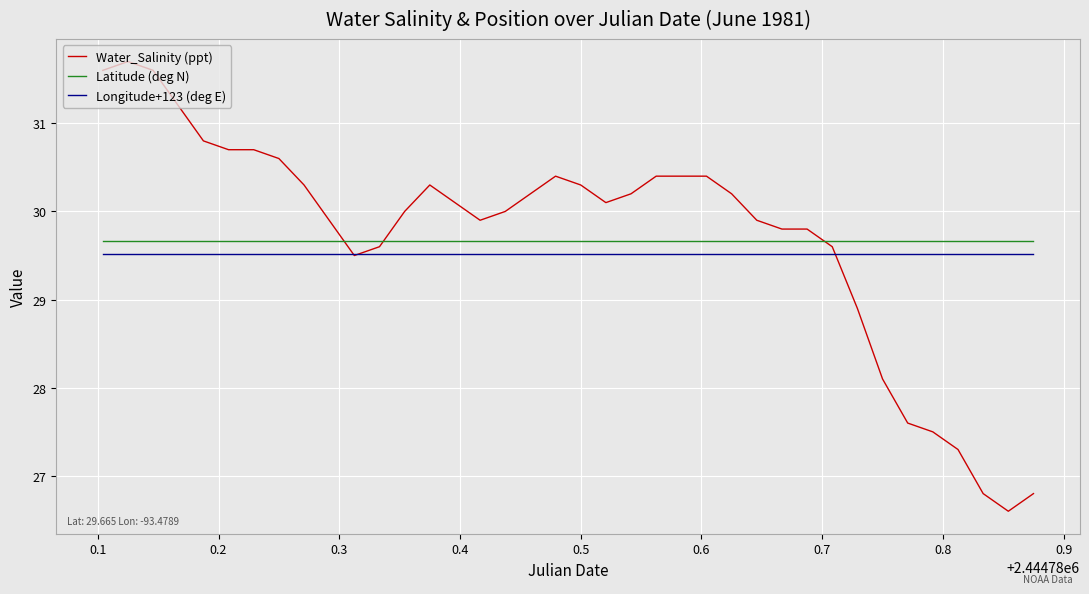

Reading right to left, list all the values displayed in this chart.

Water_Salinity (ppt): 26.8	26.6	26.8	27.3	27.5	27.6	28.1	28.9	29.6	29.8	29.8	29.9	30.2	30.4	30.4	30.4	30.2	30.1	30.3	30.4	30.2	30.0	29.9	30.1	30.3	30.0	29.6	29.5	29.9	30.3	30.6	30.7	30.7	30.8	31.2	31.6	31.7	31.6
Latitude (deg N): 29.7	29.7	29.7	29.7	29.7	29.7	29.7	29.7	29.7	29.7	29.7	29.7	29.7	29.7	29.7	29.7	29.7	29.7	29.7	29.7	29.7	29.7	29.7	29.7	29.7	29.7	29.7	29.7	29.7	29.7	29.7	29.7	29.7	29.7	29.7	29.7	29.7	29.7
Longitude+123 (deg E): 29.5	29.5	29.5	29.5	29.5	29.5	29.5	29.5	29.5	29.5	29.5	29.5	29.5	29.5	29.5	29.5	29.5	29.5	29.5	29.5	29.5	29.5	29.5	29.5	29.5	29.5	29.5	29.5	29.5	29.5	29.5	29.5	29.5	29.5	29.5	29.5	29.5	29.5